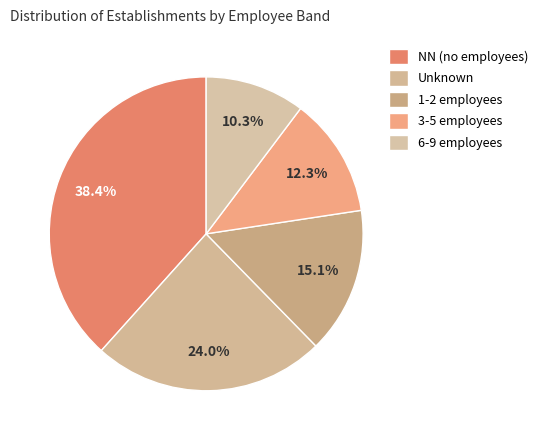

How many slices are in this pie chart?

5